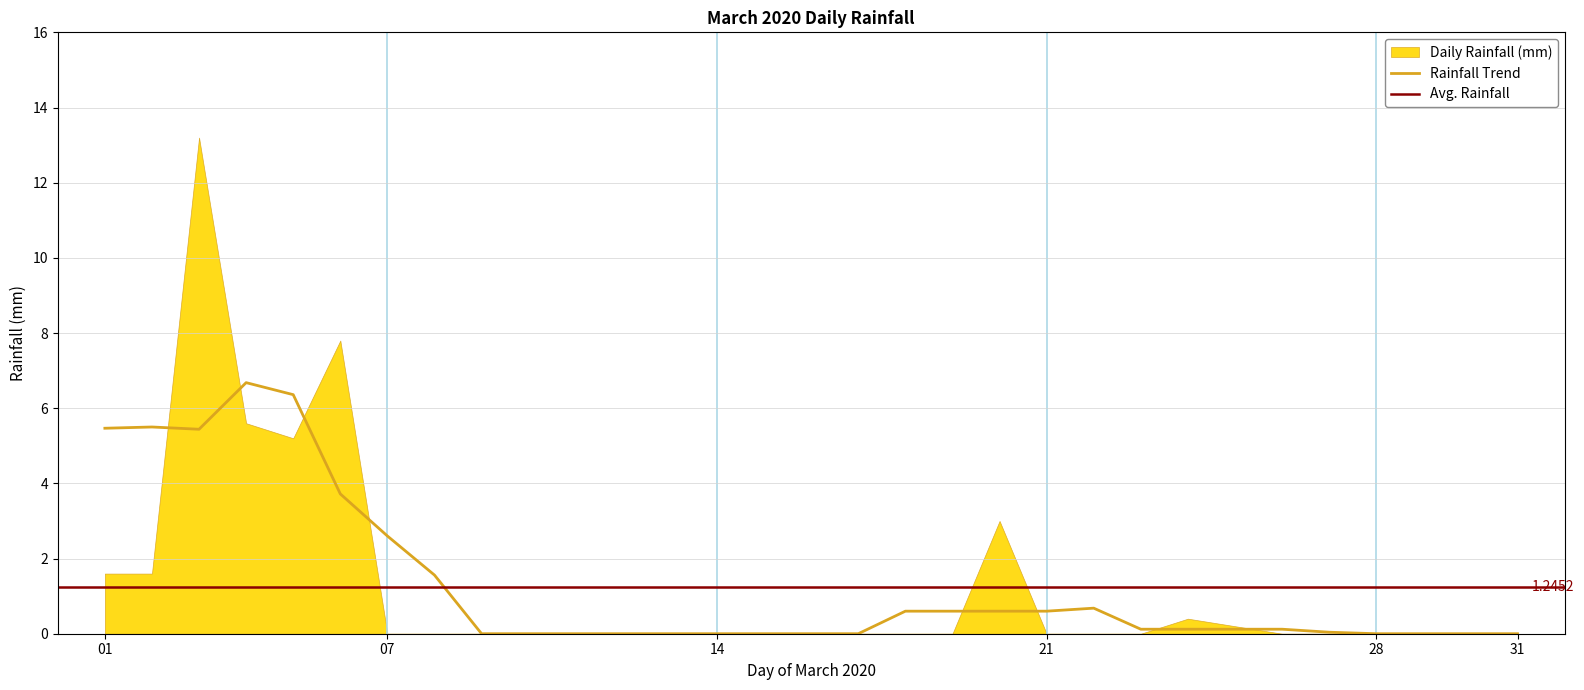

What is the value of the 3rd point from the left?

13.2